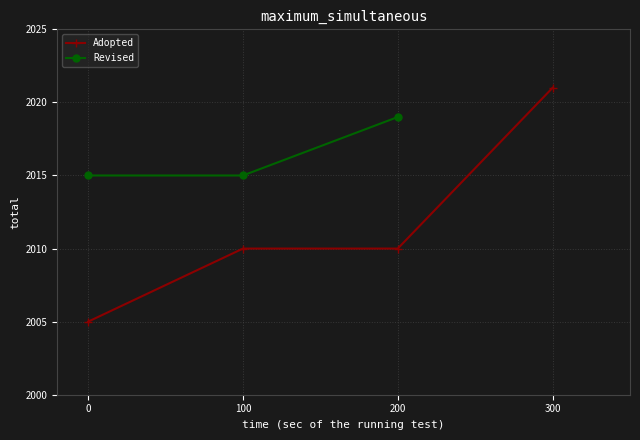

What is the value of the Adopted point at the 3rd from the left?

2010